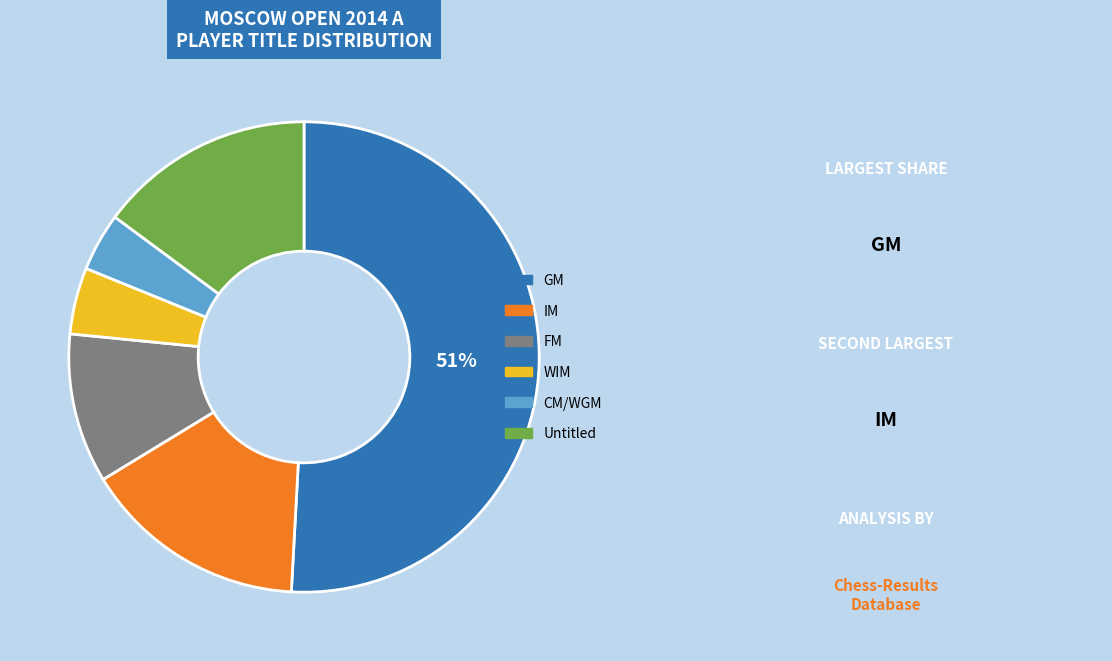

Is there a majority slice in this chart?

Yes